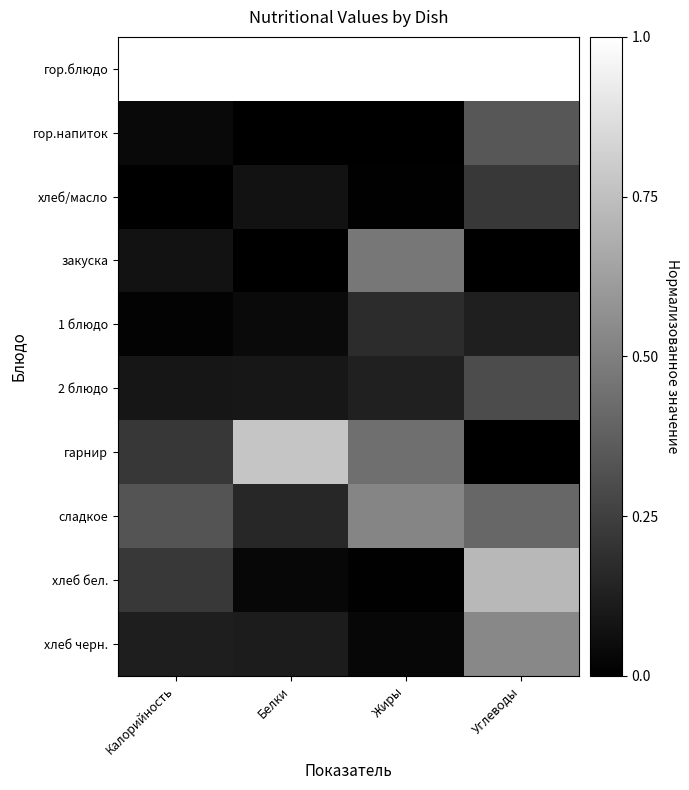

Reading left to right, transcribe all the data shown in this chart.

гор.блюдо: Калорийность=1.0	Белки=1.0	Жиры=1.0	Углеводы=1.0
гор.напиток: Калорийность=0.0	Белки=0.0	Жиры=0.0	Углеводы=0.3
хлеб/масло: Калорийность=0.0	Белки=0.1	Жиры=0.0	Углеводы=0.2
закуска: Калорийность=0.1	Белки=0.0	Жиры=0.5	Углеводы=0.0
1 блюдо: Калорийность=0.0	Белки=0.0	Жиры=0.2	Углеводы=0.1
2 блюдо: Калорийность=0.1	Белки=0.1	Жиры=0.1	Углеводы=0.3
гарнир: Калорийность=0.2	Белки=0.8	Жиры=0.4	Углеводы=0.0
сладкое: Калорийность=0.3	Белки=0.2	Жиры=0.5	Углеводы=0.4
хлеб бел.: Калорийность=0.2	Белки=0.0	Жиры=0.0	Углеводы=0.7
хлеб черн.: Калорийность=0.1	Белки=0.1	Жиры=0.0	Углеводы=0.5